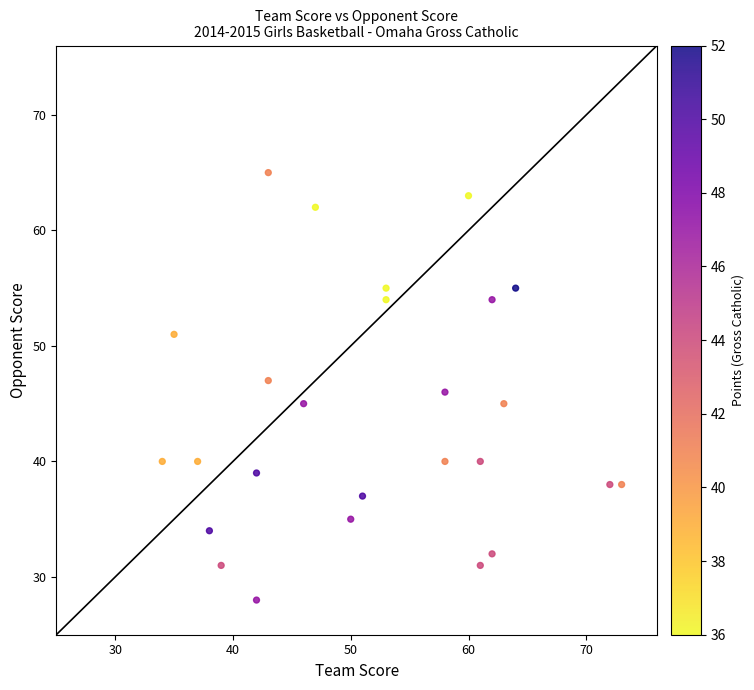

What is the range of X values (max minus min)?

39